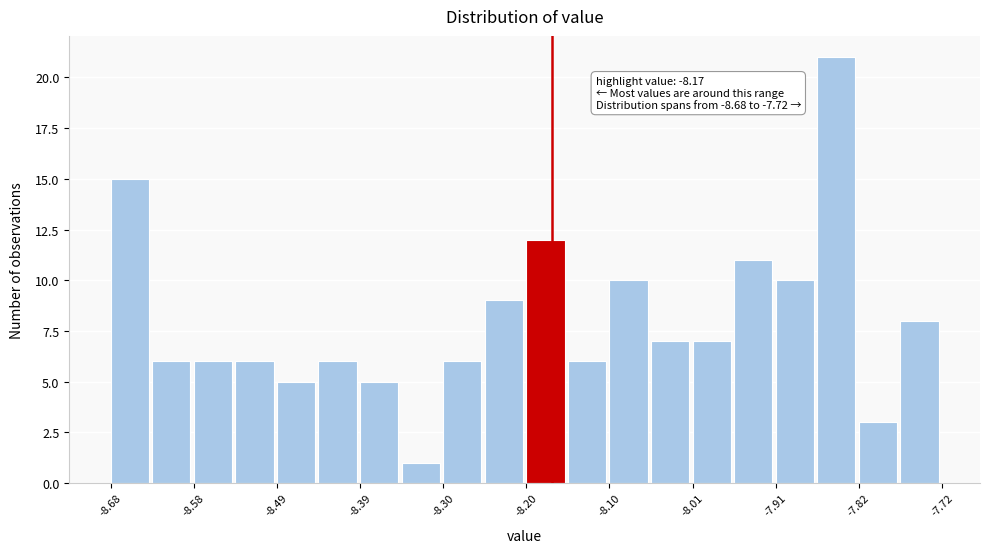

Over which range of the x-axis is the bar tallest?

-7.864 to -7.816